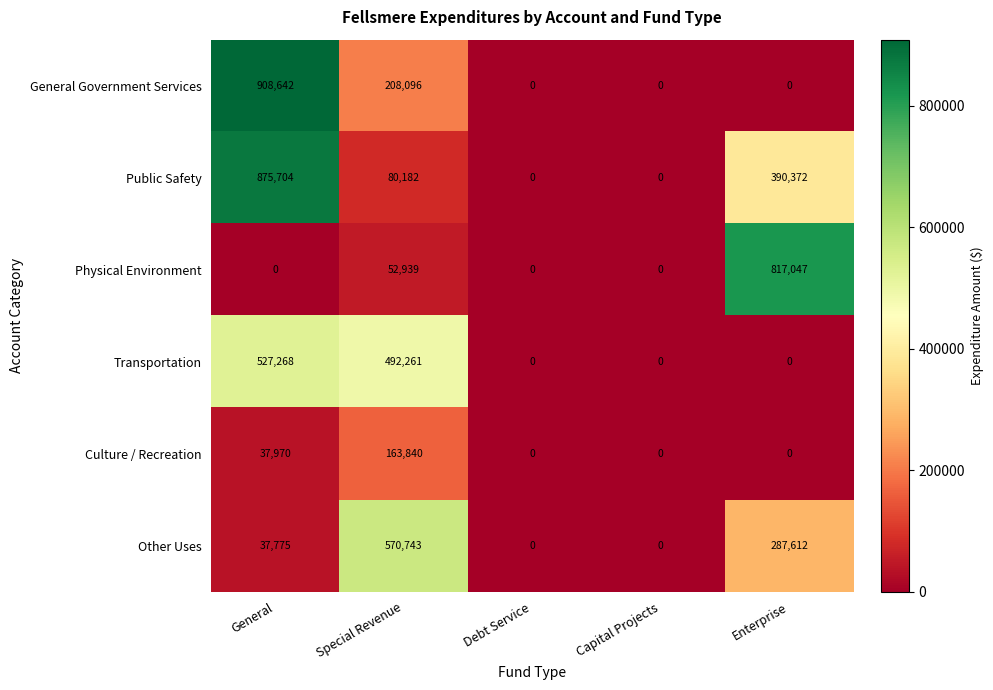

Reading right to left, extract all data points from this chart.

General Government Services: Enterprise=0	Capital Projects=0	Debt Service=0	Special Revenue=208096	General=908642
Public Safety: Enterprise=390372	Capital Projects=0	Debt Service=0	Special Revenue=80182	General=875704
Physical Environment: Enterprise=817047	Capital Projects=0	Debt Service=0	Special Revenue=52939	General=0
Transportation: Enterprise=0	Capital Projects=0	Debt Service=0	Special Revenue=492261	General=527268
Culture / Recreation: Enterprise=0	Capital Projects=0	Debt Service=0	Special Revenue=163840	General=37970
Other Uses: Enterprise=287612	Capital Projects=0	Debt Service=0	Special Revenue=570743	General=37775